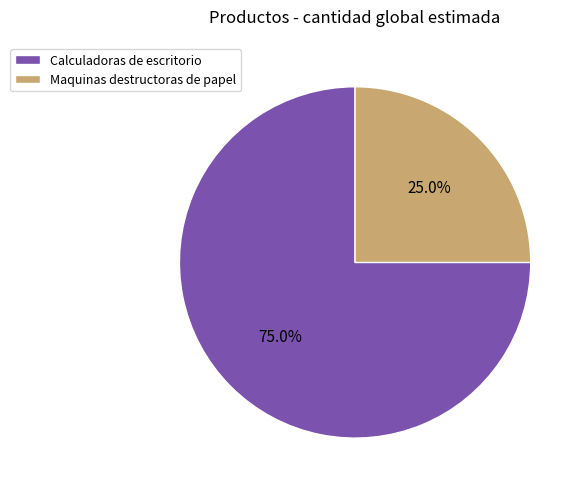

How many segments does this pie chart have?

2